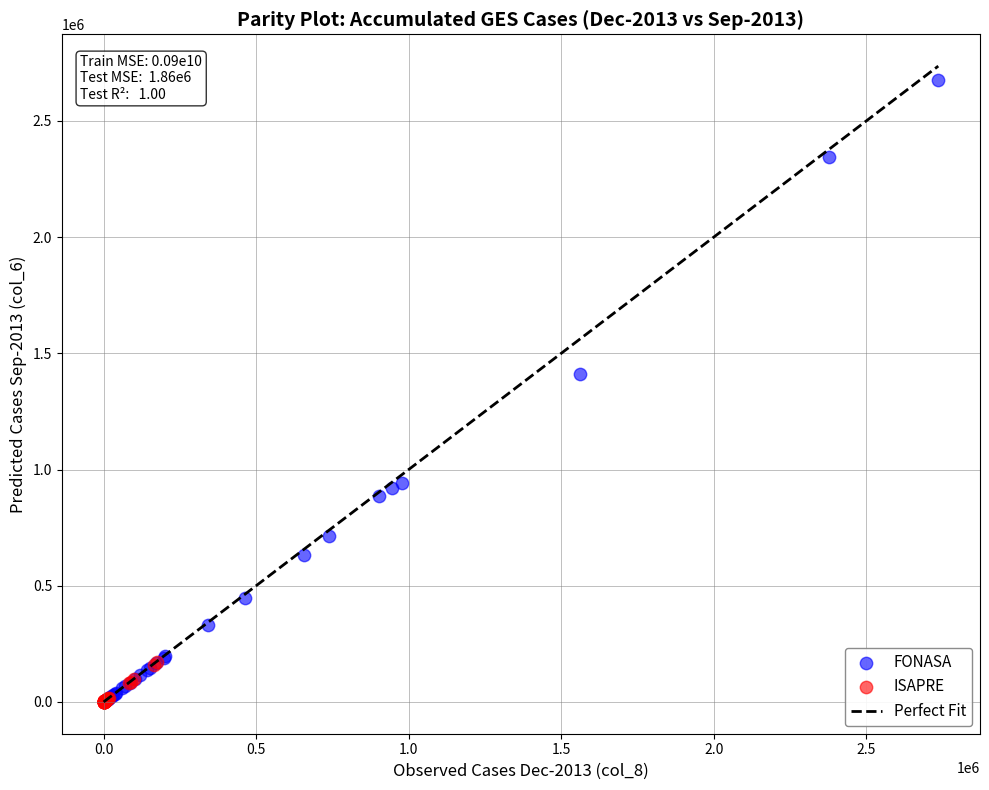

Which series reaches the maximum Y coordinate?

FONASA